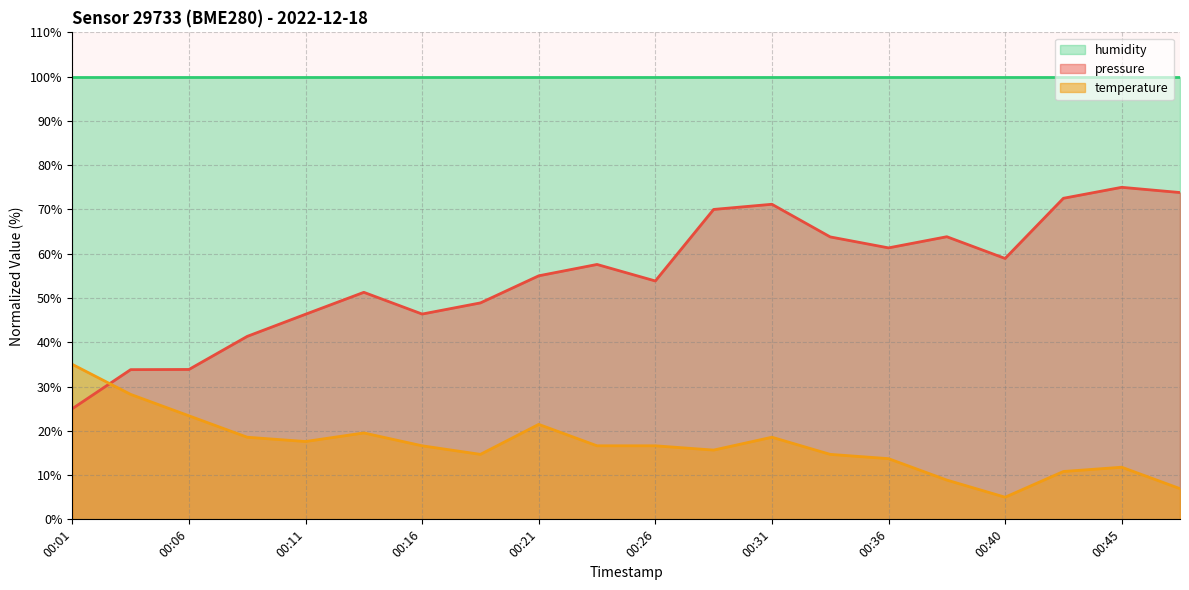

At 00:36, list the series in order from largest to smallest.

humidity, pressure, temperature